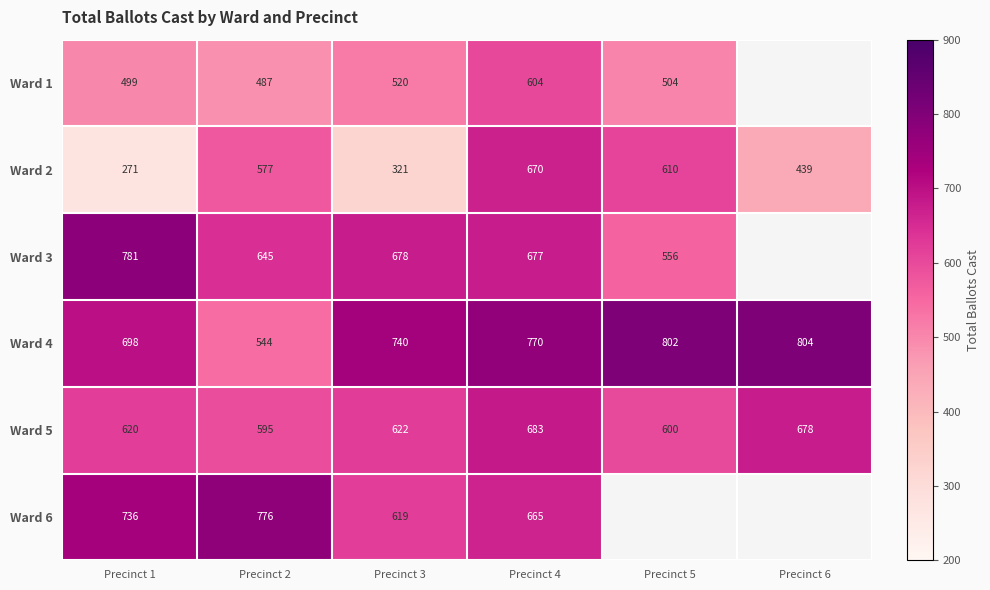

What is the lowest value of the Ward 2 series?

271